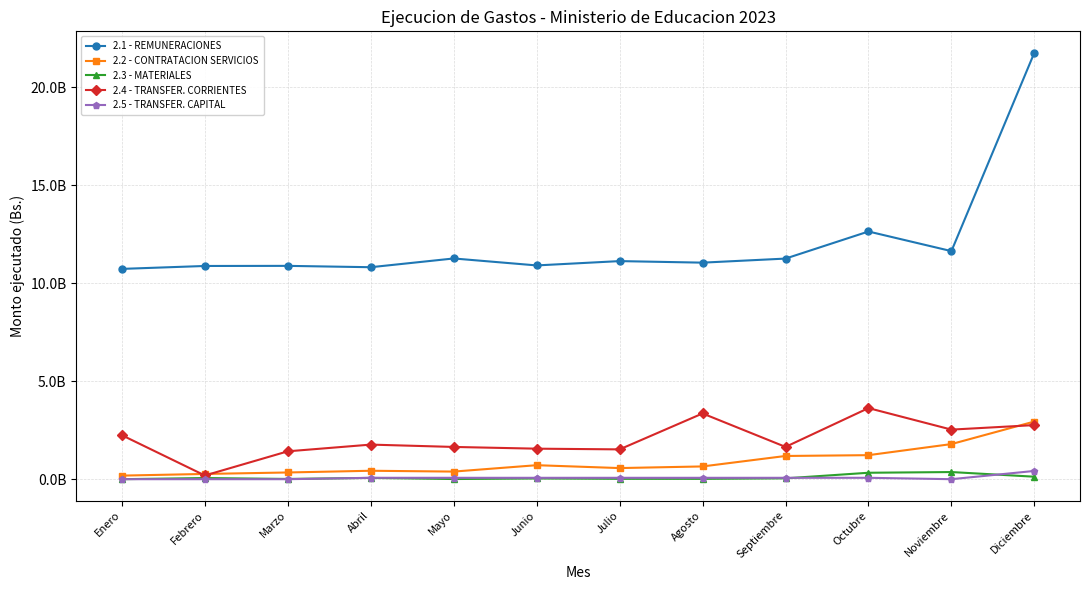

The 2.3 - MATERIALES series shows 43141850.3 at Septiembre. True or false?

True